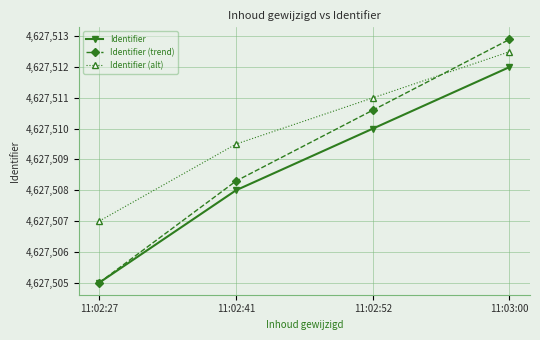

How many data points in Identifier are less than 4627510?

2